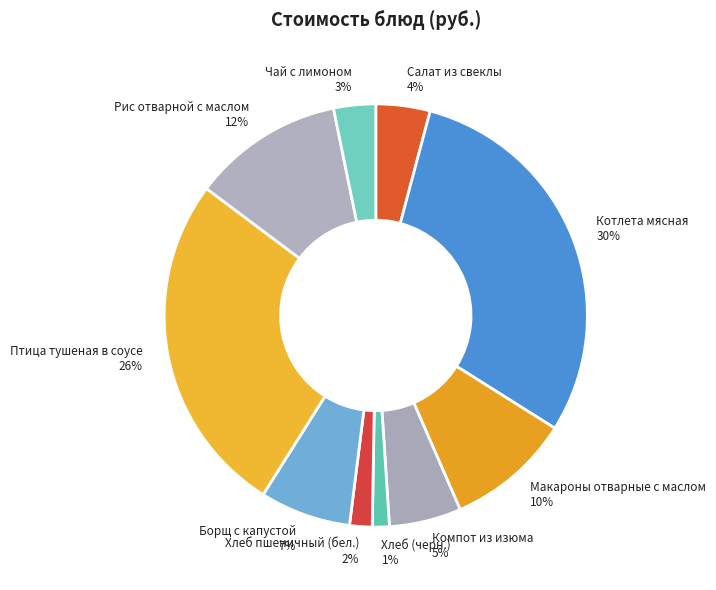

Do Макароны отварные с маслом and Компот из изюма together represent more than half of the pie?

No